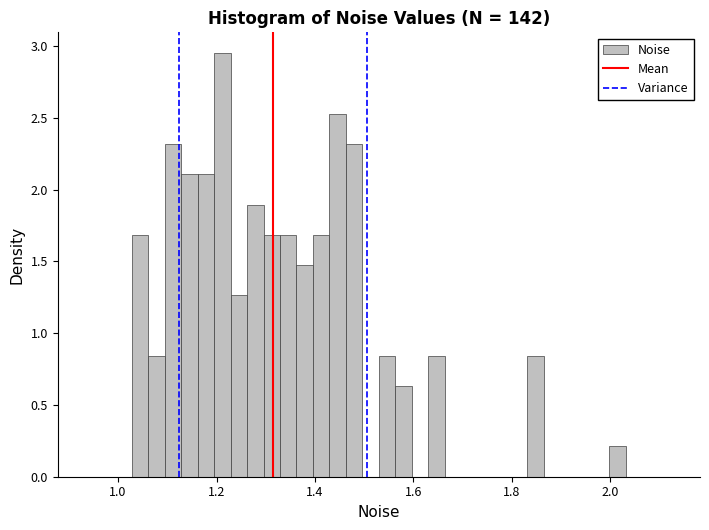

Around what value on the x-axis is the tallest bar? Give the approximate position of its centre, as read against the axis.

1.22